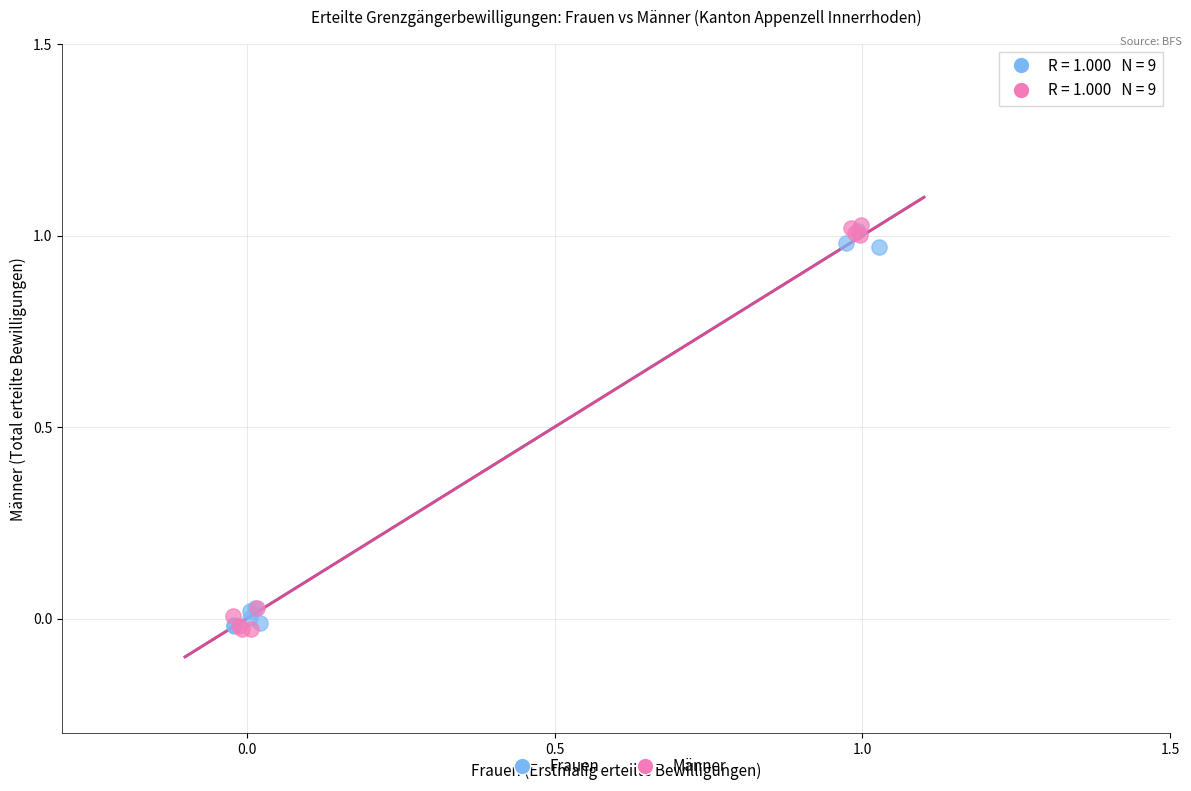

Which series contains the highest Y value?

Männer